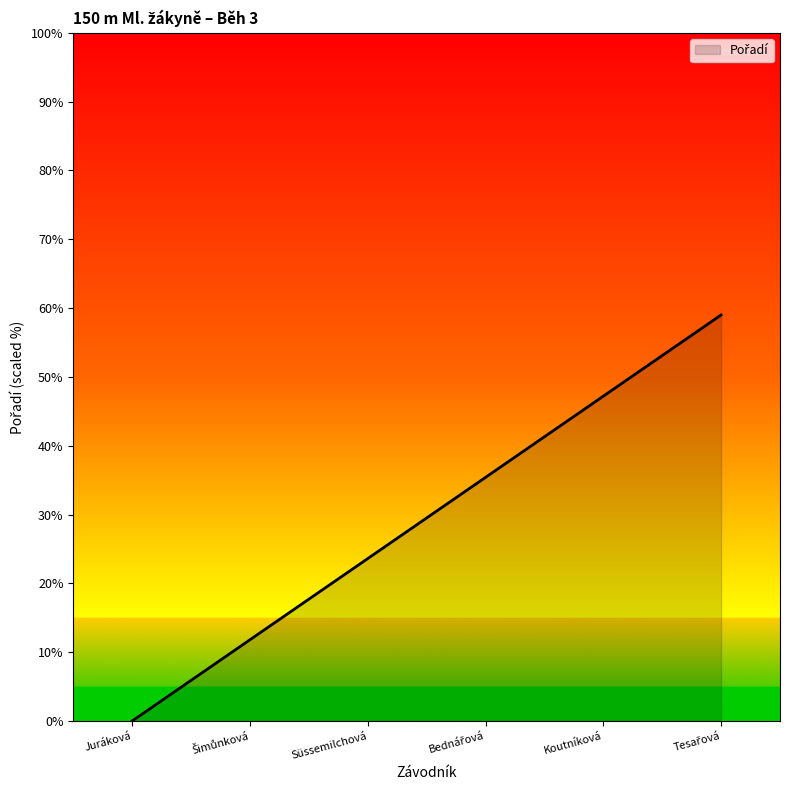

Reading left to right, list all the values displayed in this chart.

0.0	11.8	23.6	35.4	47.2	59.0